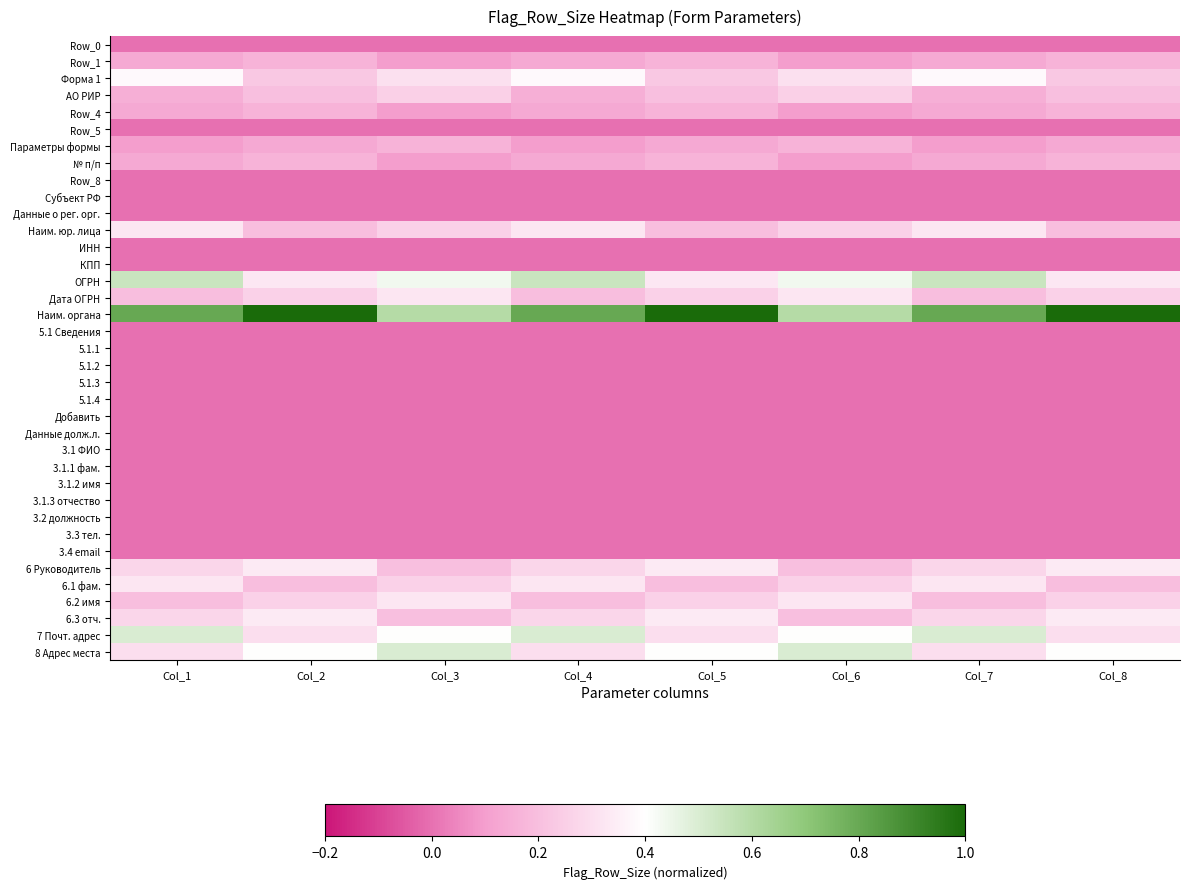

Between Col_1 and Col_7, which series saw the biggest shift?

Row_0